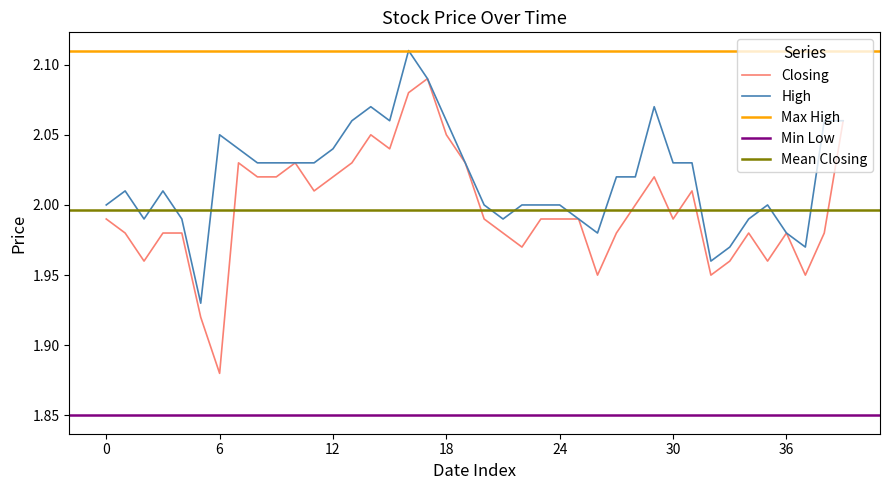

At which label is Closing closest to 1?

6